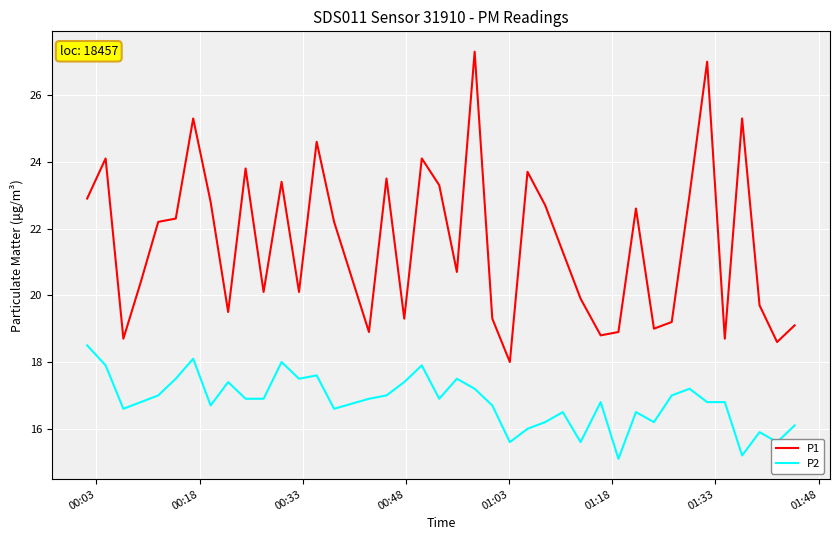

True or false: P2 and P1 cross at least once.

False